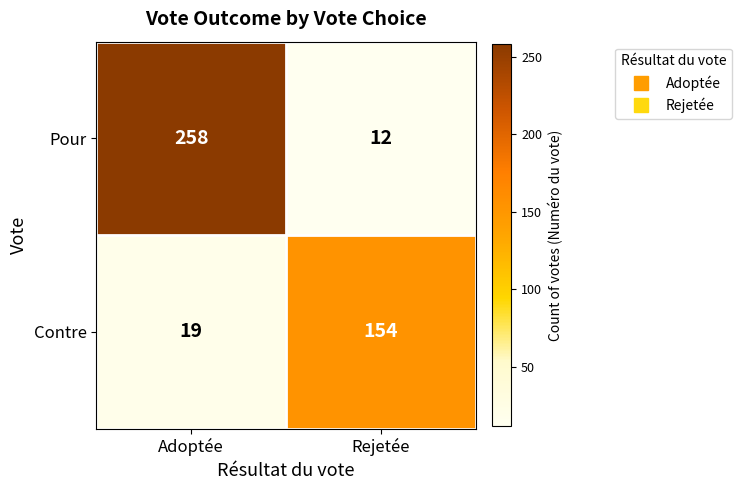

Reading left to right, transcribe all the data shown in this chart.

Pour: 258	12
Contre: 19	154